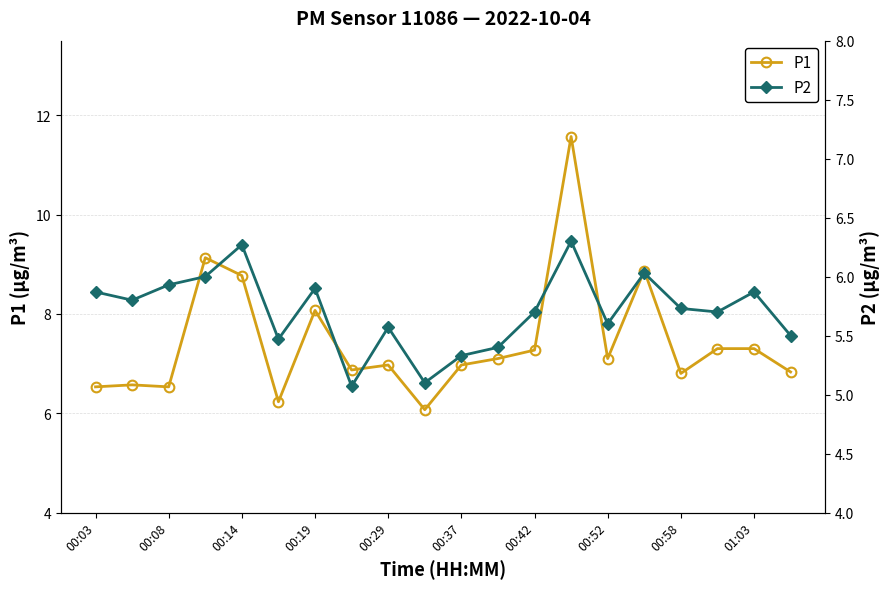

True or false: P1 has a value of 5.0 at 01:03.

False